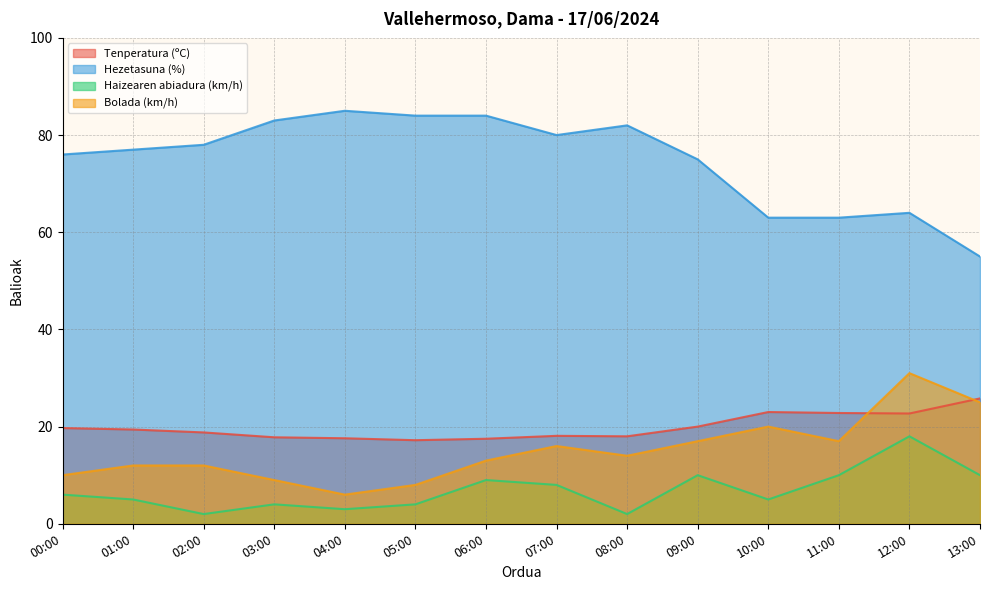

Does the chart have visible grid lines?

Yes